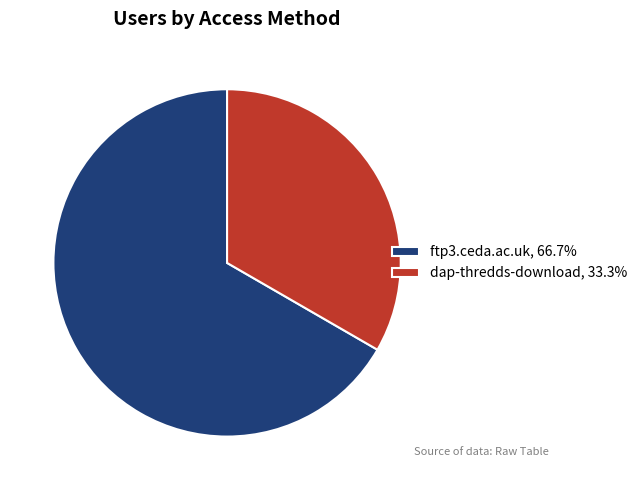

Does dap-thredds-download, 33.3% represent more than half of the total?

No